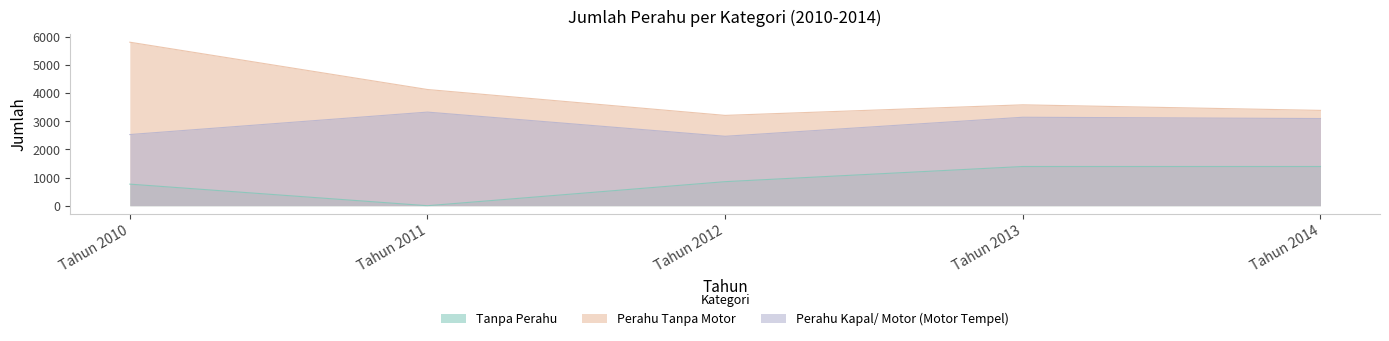

How many values in the Tanpa Perahu series exceed 854?

2